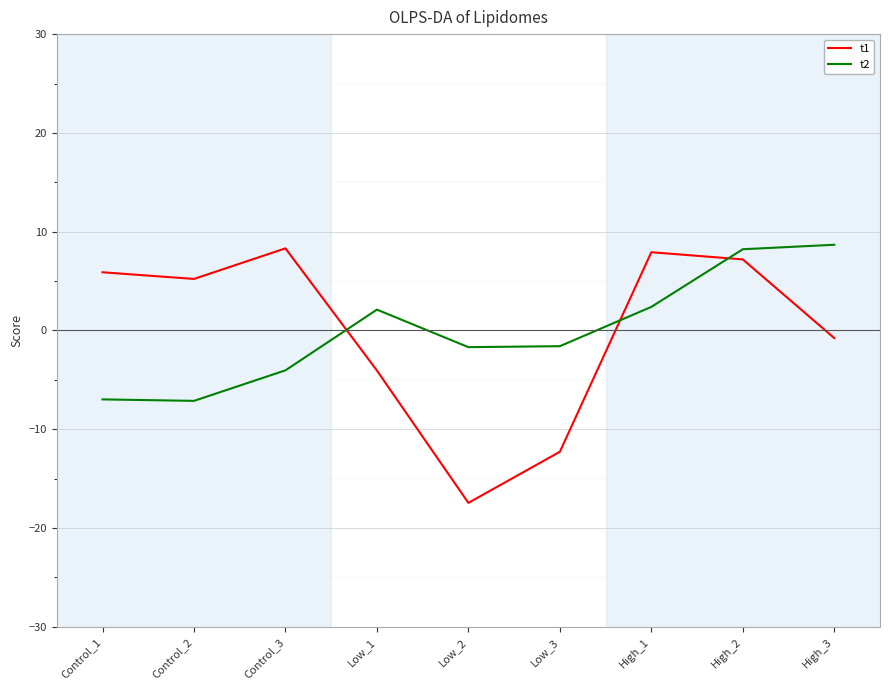

How many values in the t1 series are below 5?

4